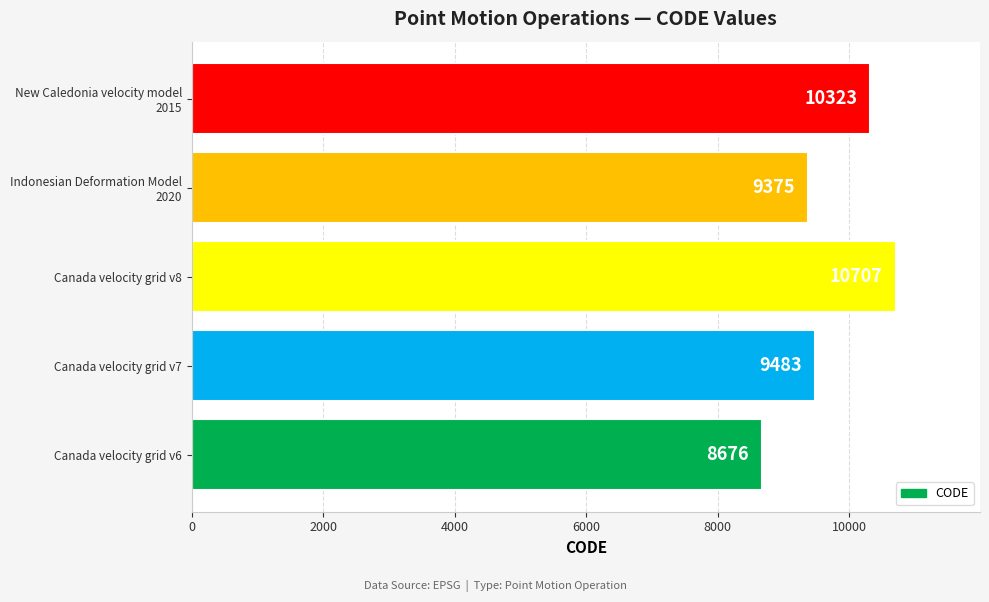

At which label is the value closest to 9691?

Canada velocity grid v7